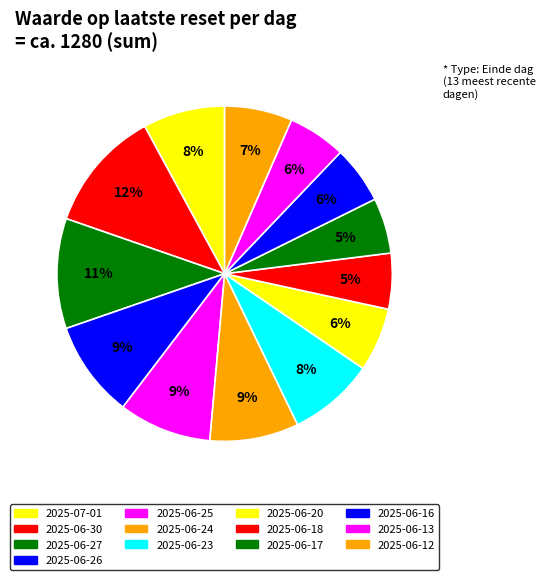

What portion of the pie excludes 2025-06-13?

94.4%